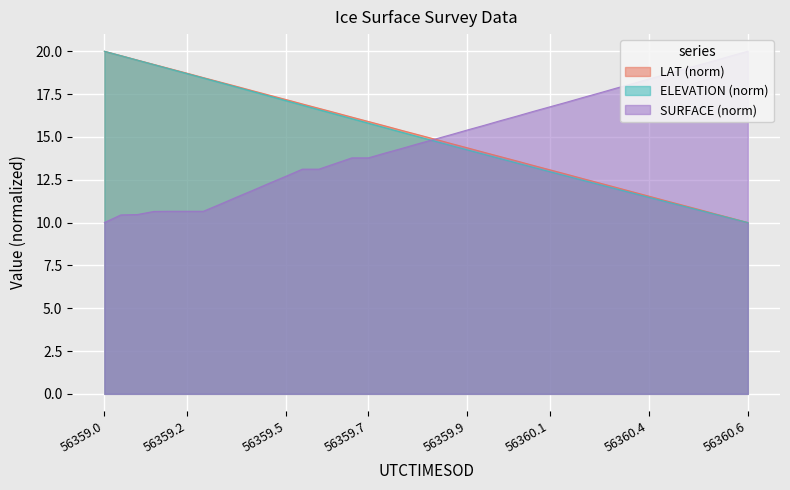

The ELEVATION (norm) series shows 3.4 at 56360.4. True or false?

False